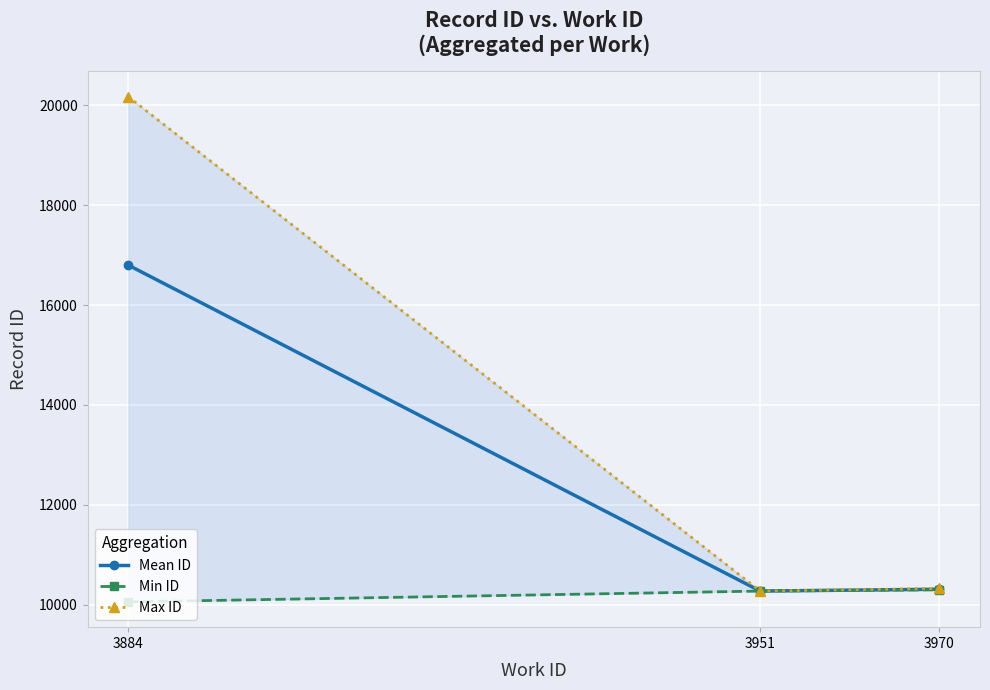

What is the spread (max minus min) of values at 3884?

10118.0